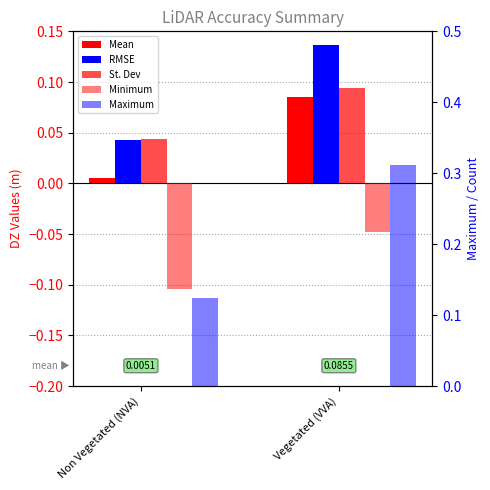

What is the approximate value of Maximum at Vegetated (VVA)?

0.3